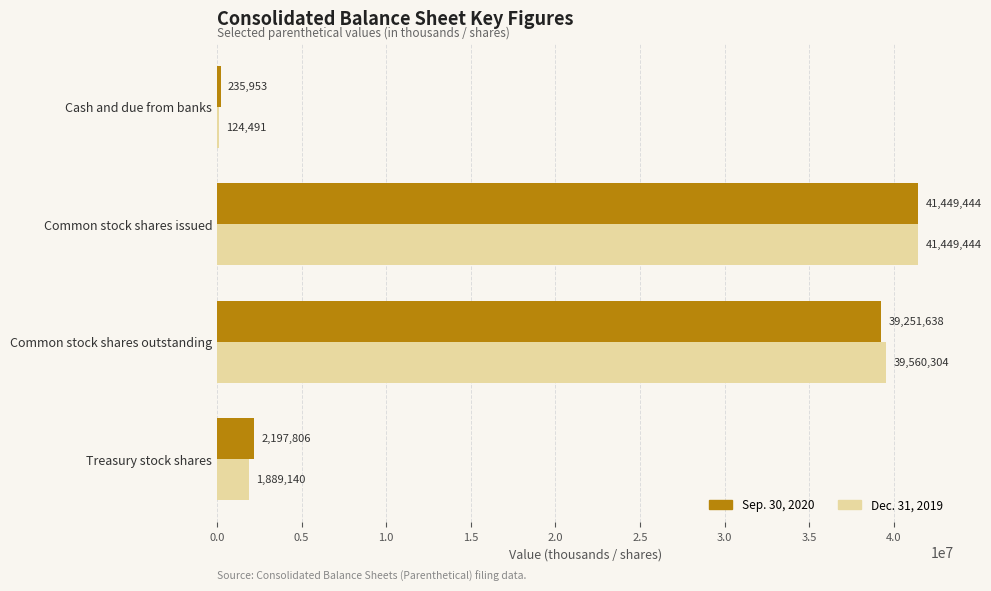

Is it true that Sep. 30, 2020 equals 235953 at Cash and due from banks?

True